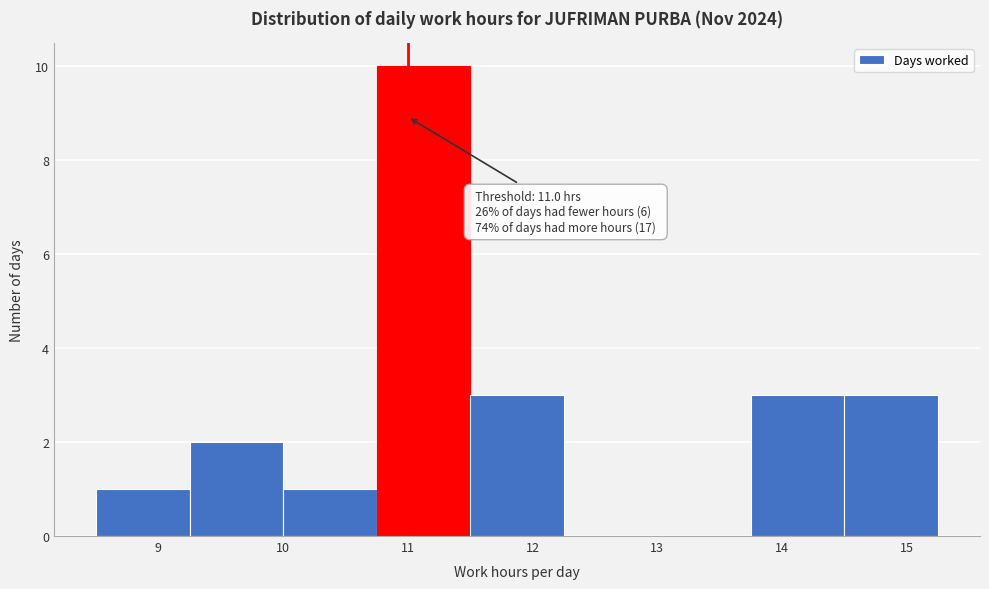

Over which range of the x-axis is the bar tallest?

10.75 to 11.50